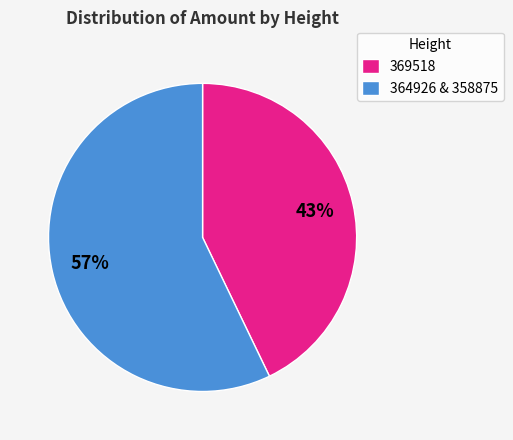

Which category has the smallest portion of the pie?

369518